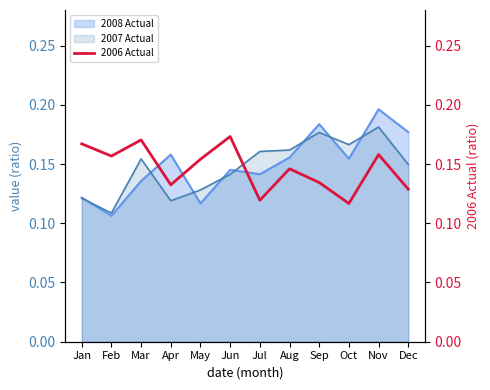

At which label is 2008 Actual closest to 0?

Feb